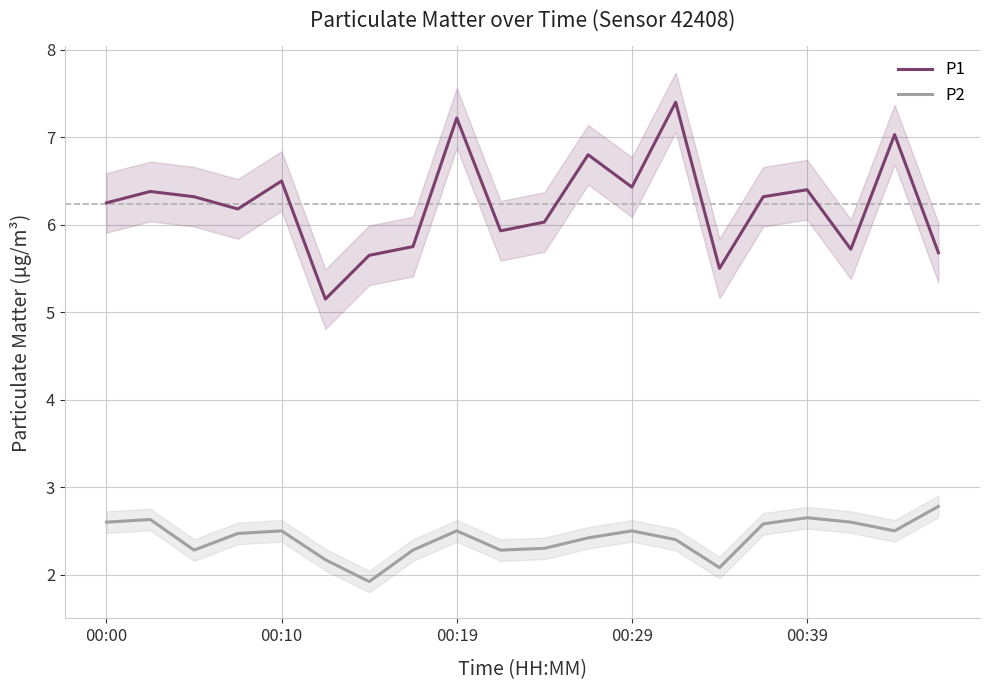

What is the sum of all P1 values?

124.6